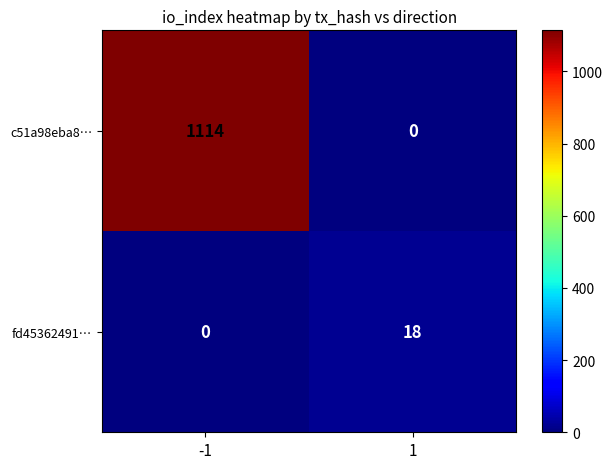

Which series has the widest spread of values?

c51a98eba8…